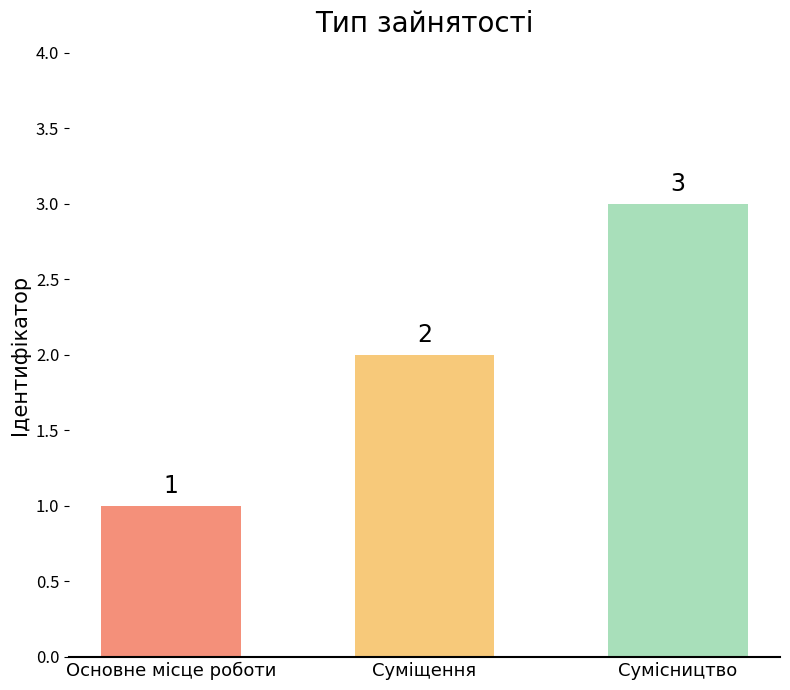

How many bars are there in total?

3